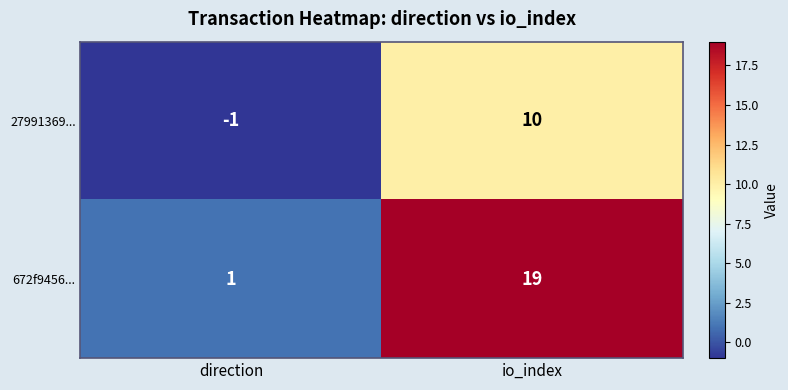

Rank the series by their average value, from lowest to highest.

27991369..., 672f9456...